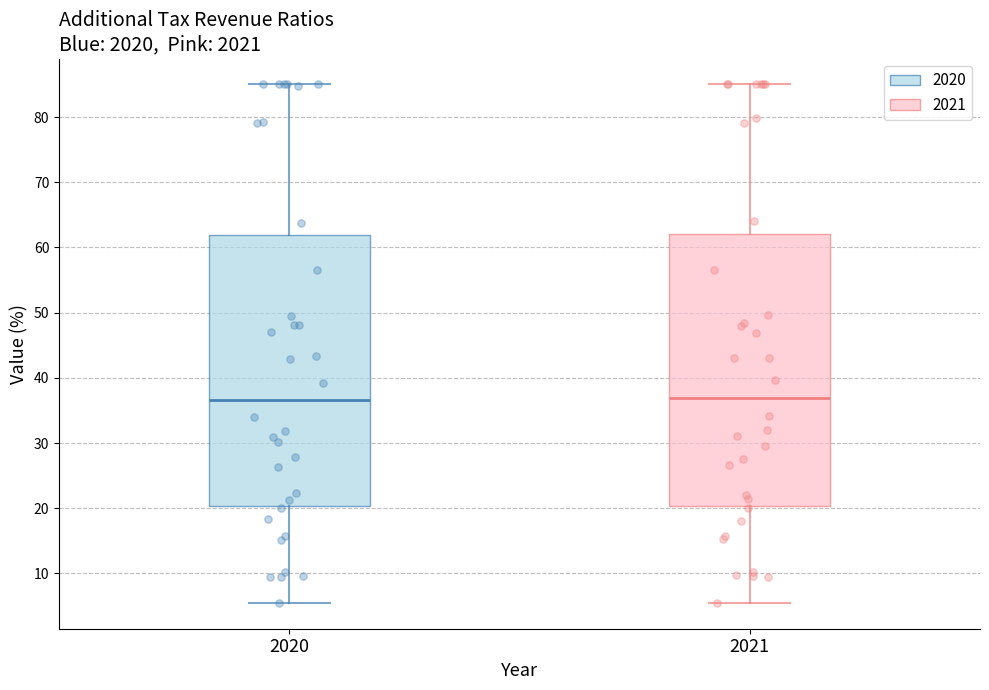

Where does the upper whisker of the box at x = 2021 end on the y-axis? The values are not printed on the chart, so give them approximately, as read against the axis.

85